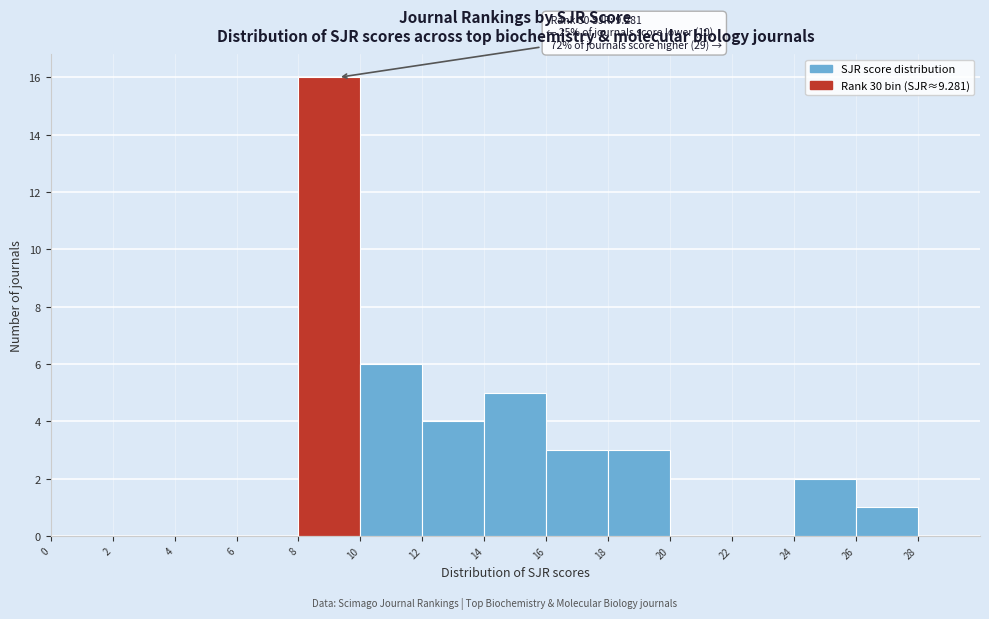

Over which range of the x-axis is the bar tallest?

8 to 10